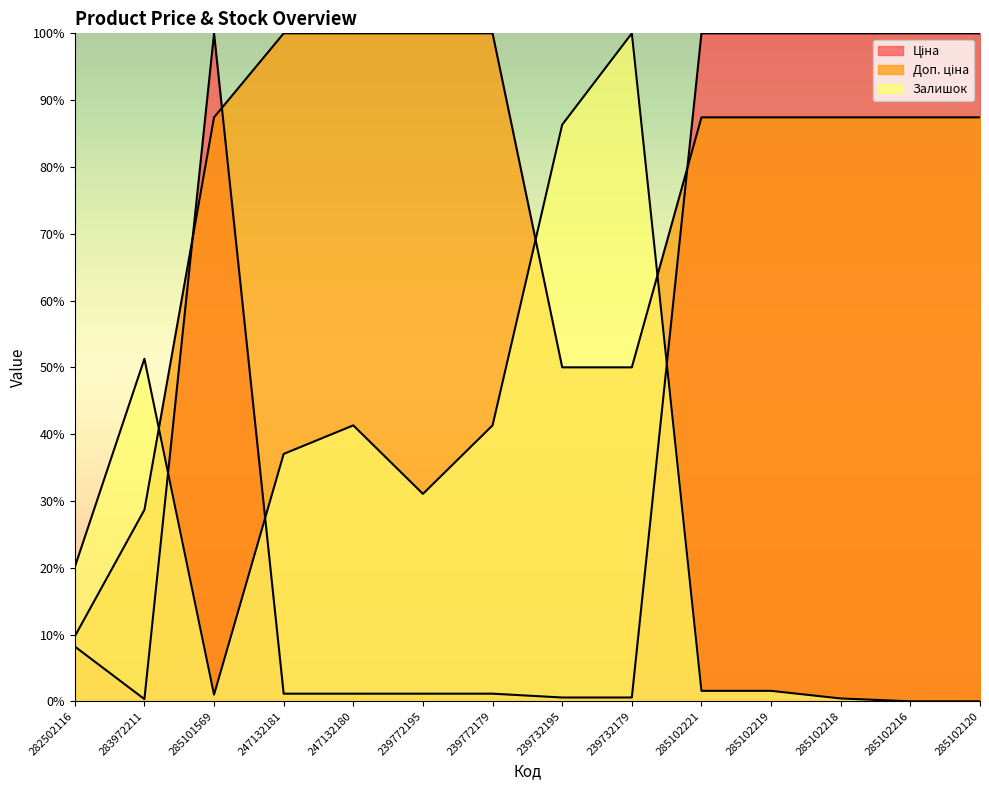

What is the average value of the Ціна series?

43.9